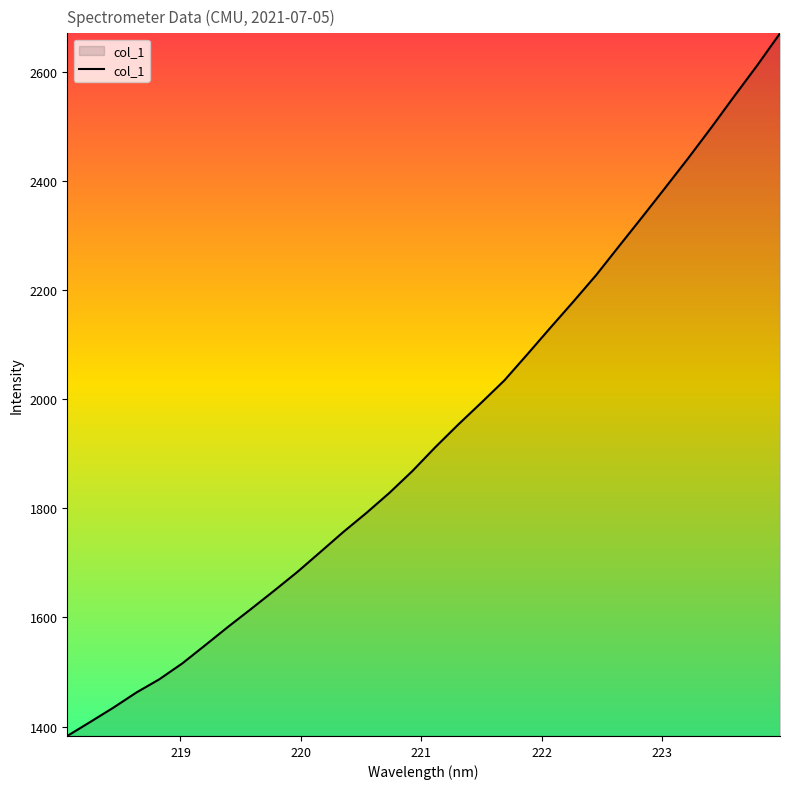

What is the minimum value shown in the chart?

1382.7